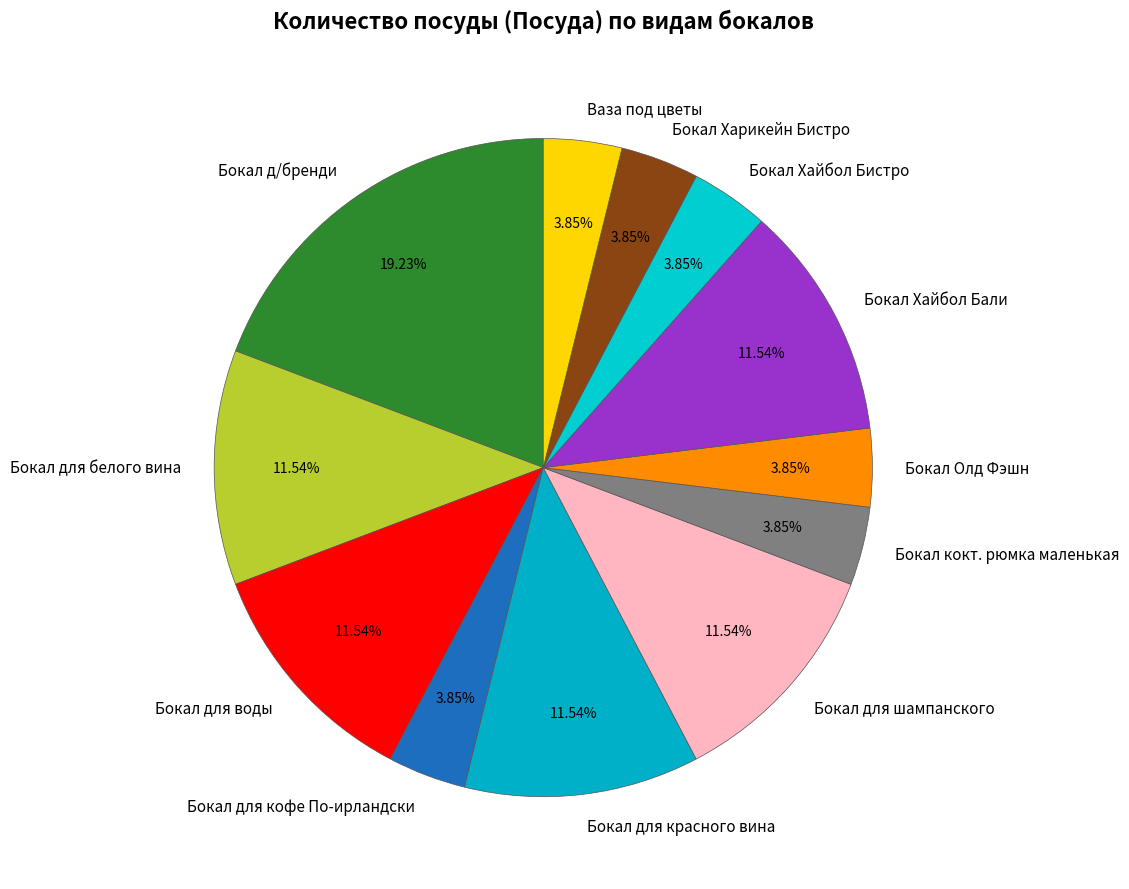

To the nearest percent, what is the difference between the Бокал для шампанского and Бокал д/бренди slice percentages?

8%